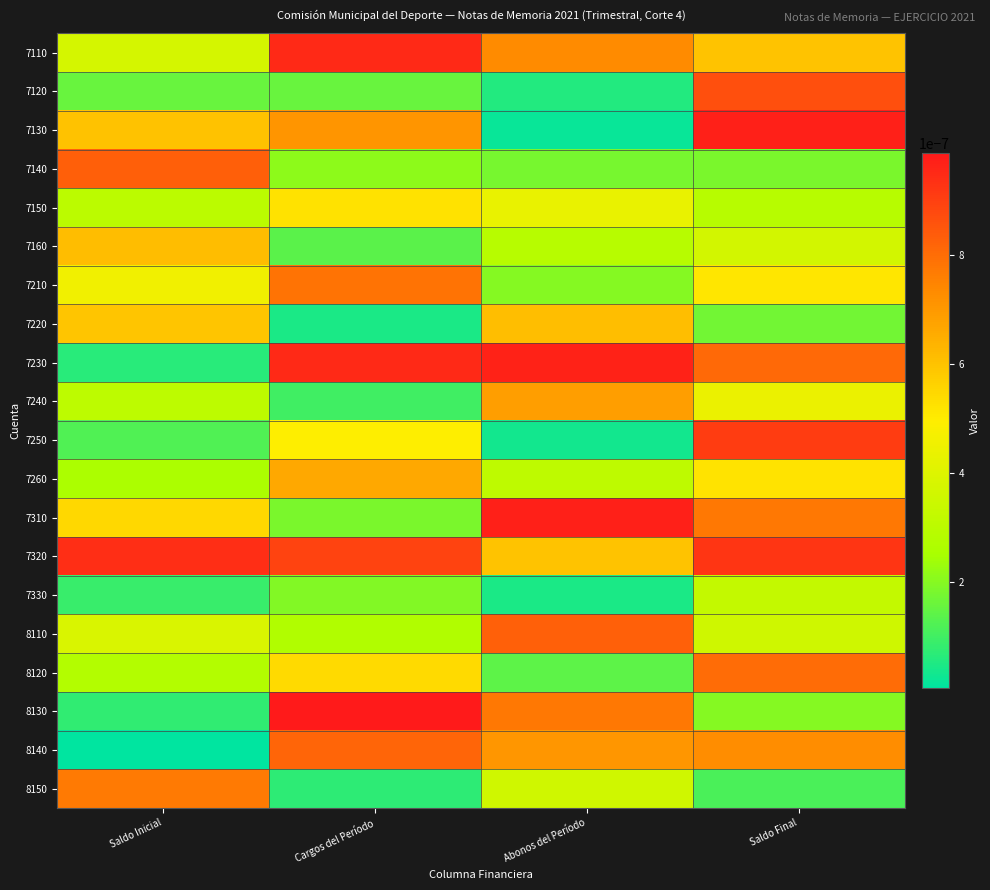

Reading right to left, what are all the values shown in this chart?

7110: Saldo Final=0.0	Abonos del Período=0.0	Cargos del Período=0.0	Saldo Inicial=0.0
7120: Saldo Final=0.0	Abonos del Período=0.0	Cargos del Período=0.0	Saldo Inicial=0.0
7130: Saldo Final=0.0	Abonos del Período=0.0	Cargos del Período=0.0	Saldo Inicial=0.0
7140: Saldo Final=0.0	Abonos del Período=0.0	Cargos del Período=0.0	Saldo Inicial=0.0
7150: Saldo Final=0.0	Abonos del Período=0.0	Cargos del Período=0.0	Saldo Inicial=0.0
7160: Saldo Final=0.0	Abonos del Período=0.0	Cargos del Período=0.0	Saldo Inicial=0.0
7210: Saldo Final=0.0	Abonos del Período=0.0	Cargos del Período=0.0	Saldo Inicial=0.0
7220: Saldo Final=0.0	Abonos del Período=0.0	Cargos del Período=0.0	Saldo Inicial=0.0
7230: Saldo Final=0.0	Abonos del Período=0.0	Cargos del Período=0.0	Saldo Inicial=0.0
7240: Saldo Final=0.0	Abonos del Período=0.0	Cargos del Período=0.0	Saldo Inicial=0.0
7250: Saldo Final=0.0	Abonos del Período=0.0	Cargos del Período=0.0	Saldo Inicial=0.0
7260: Saldo Final=0.0	Abonos del Período=0.0	Cargos del Período=0.0	Saldo Inicial=0.0
7310: Saldo Final=0.0	Abonos del Período=0.0	Cargos del Período=0.0	Saldo Inicial=0.0
7320: Saldo Final=0.0	Abonos del Período=0.0	Cargos del Período=0.0	Saldo Inicial=0.0
7330: Saldo Final=0.0	Abonos del Período=0.0	Cargos del Período=0.0	Saldo Inicial=0.0
8110: Saldo Final=0.0	Abonos del Período=0.0	Cargos del Período=0.0	Saldo Inicial=0.0
8120: Saldo Final=0.0	Abonos del Período=0.0	Cargos del Período=0.0	Saldo Inicial=0.0
8130: Saldo Final=0.0	Abonos del Período=0.0	Cargos del Período=0.0	Saldo Inicial=0.0
8140: Saldo Final=0.0	Abonos del Período=0.0	Cargos del Período=0.0	Saldo Inicial=0.0
8150: Saldo Final=0.0	Abonos del Período=0.0	Cargos del Período=0.0	Saldo Inicial=0.0